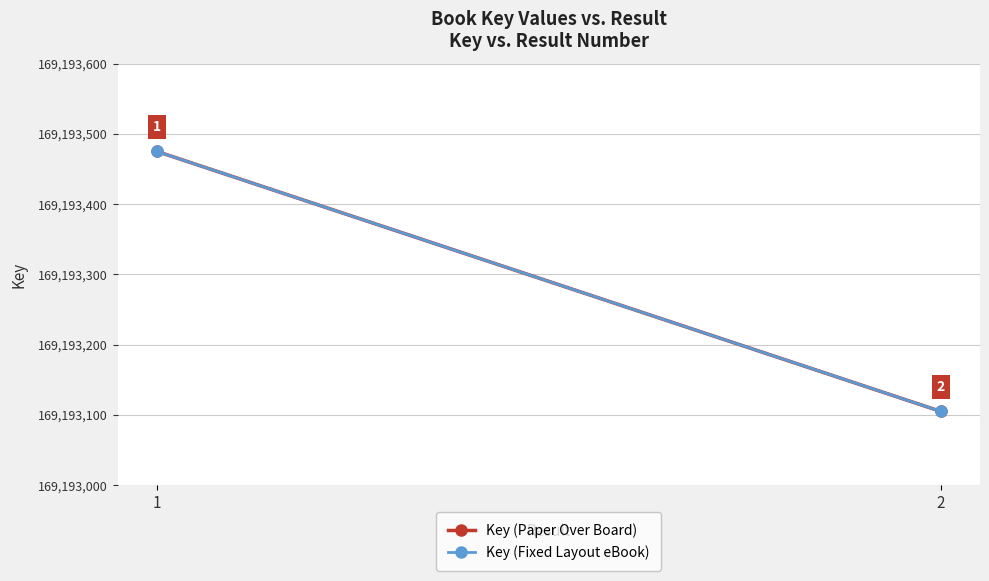

Which series has the largest total across all categories?

Key (Paper Over Board)